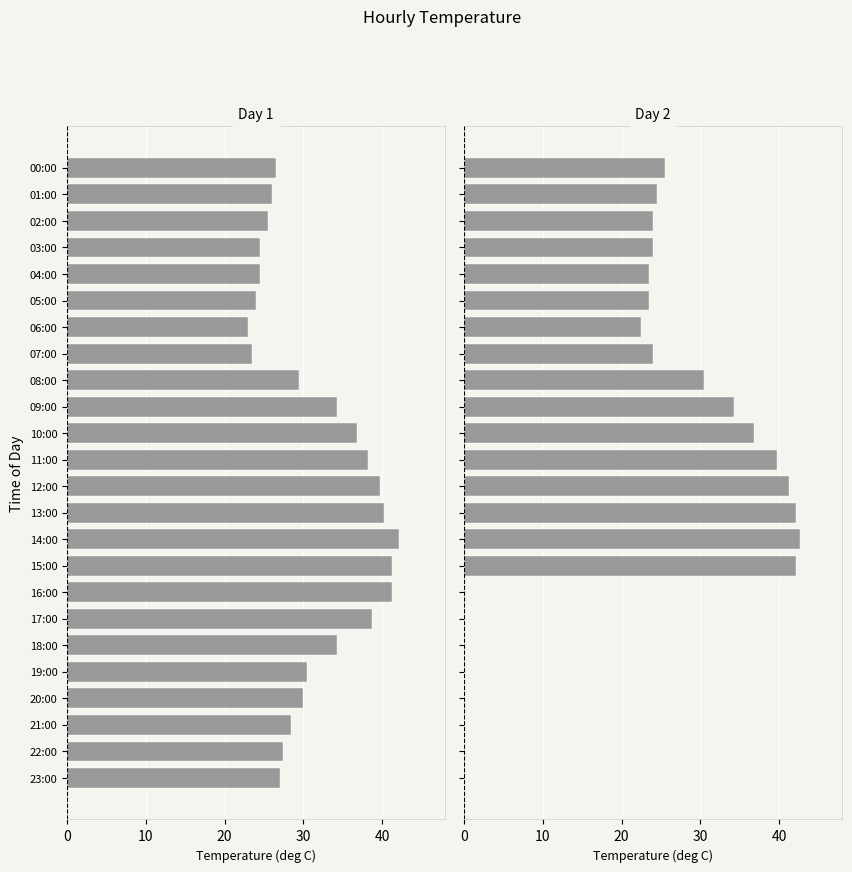

At which label is Day 2 closest to 21?

06:00